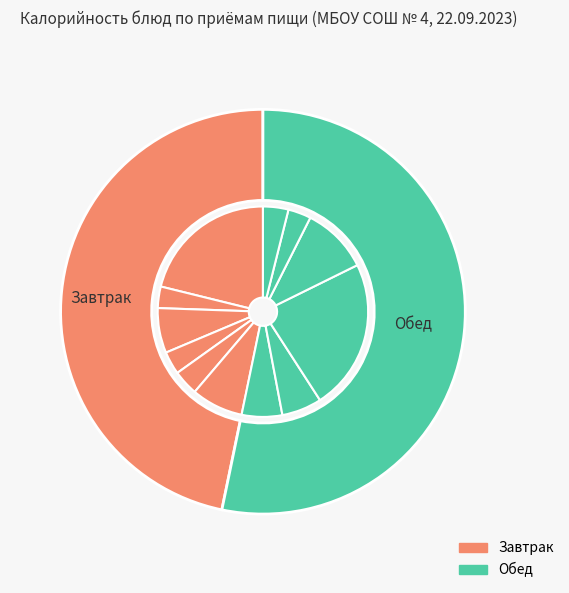

True or false: Сок (обед) accounts for 23% of the total.

True